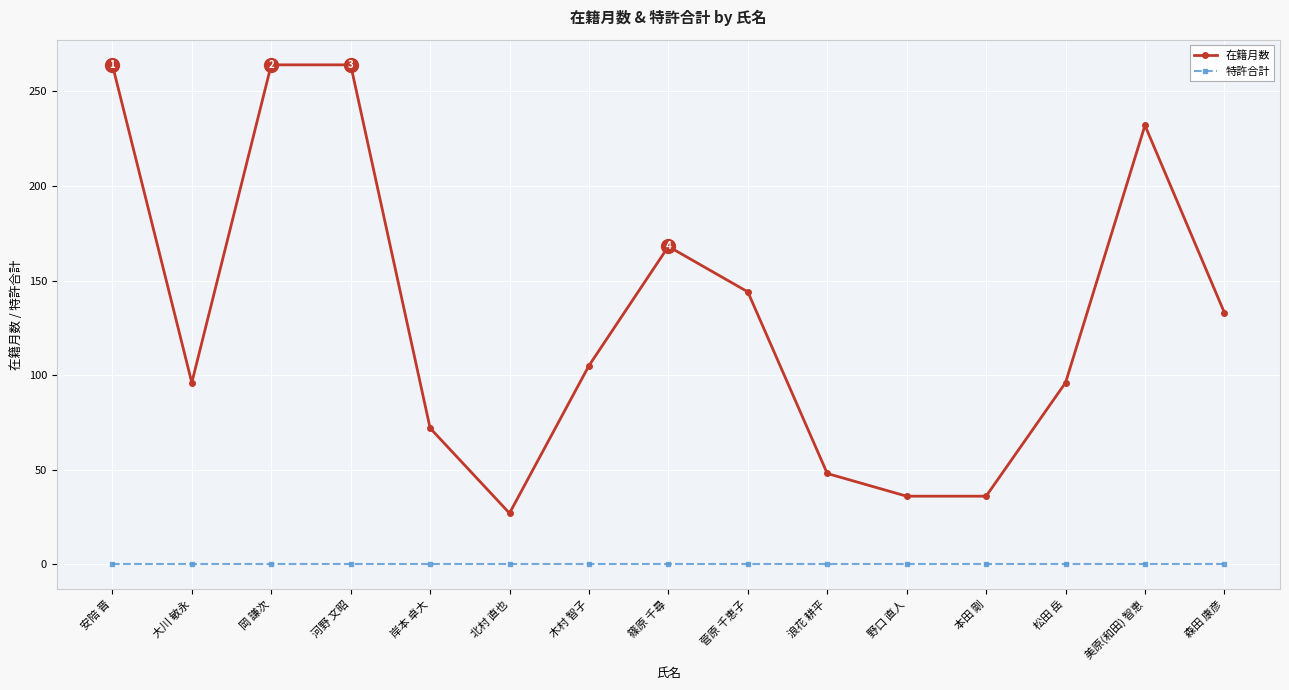

True or false: 特許合計 and 在籍月数 cross at least once.

False